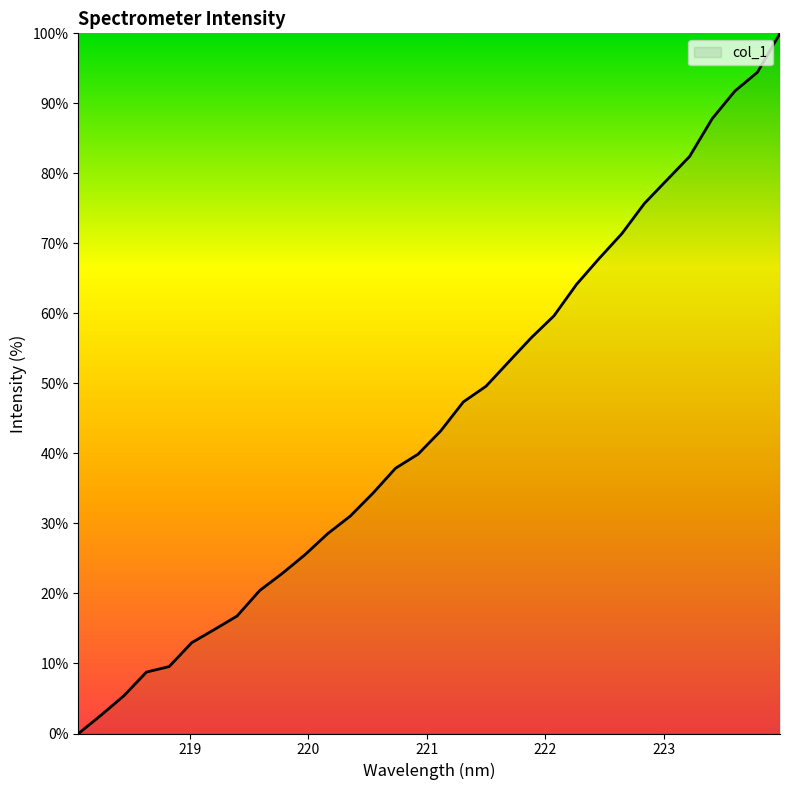

What is the difference between the maximum and second lowest values?

97.4